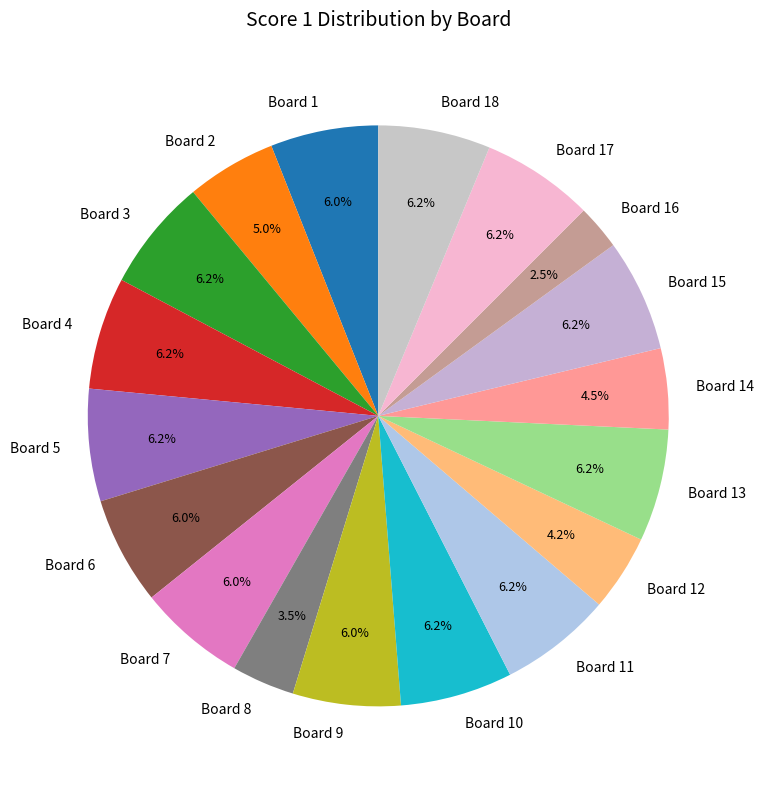

How many slices are in this pie chart?

18